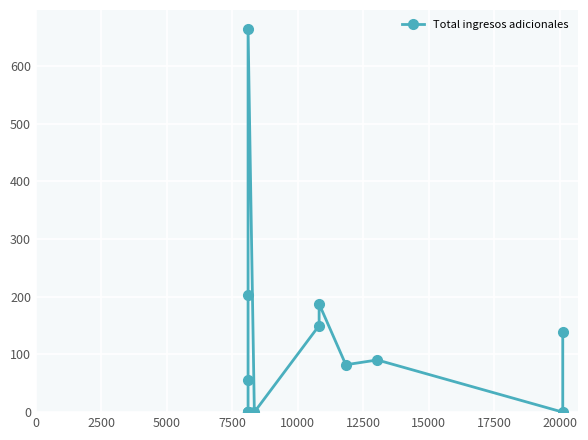

Reading left to right, what are all the values shown in this chart?

0.0	0.0	0.0	0.0	0.0	56.2	202.3	663.9	0.0	150.1	187.6	82.1	90.5	0.0	139.6